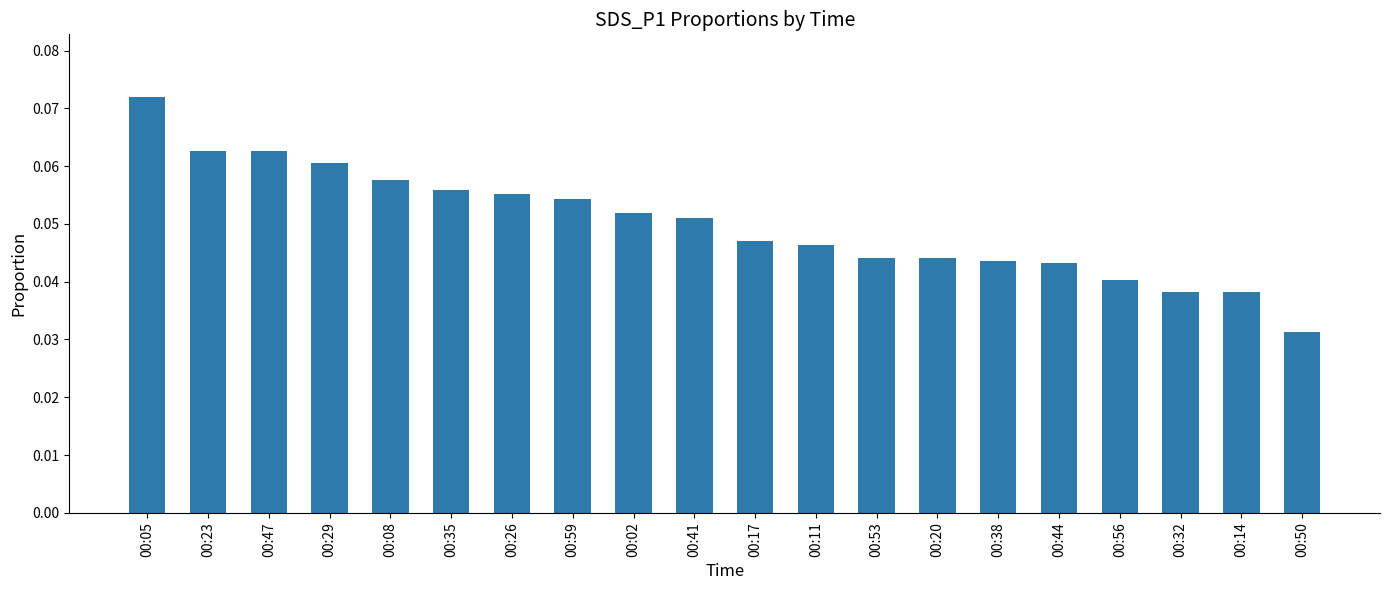

The value at 00:02 is 0.0. True or false?

False